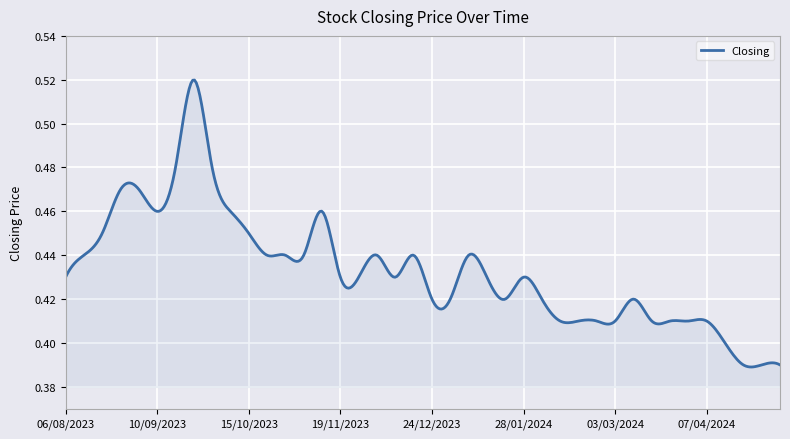

Does the chart have visible grid lines?

Yes